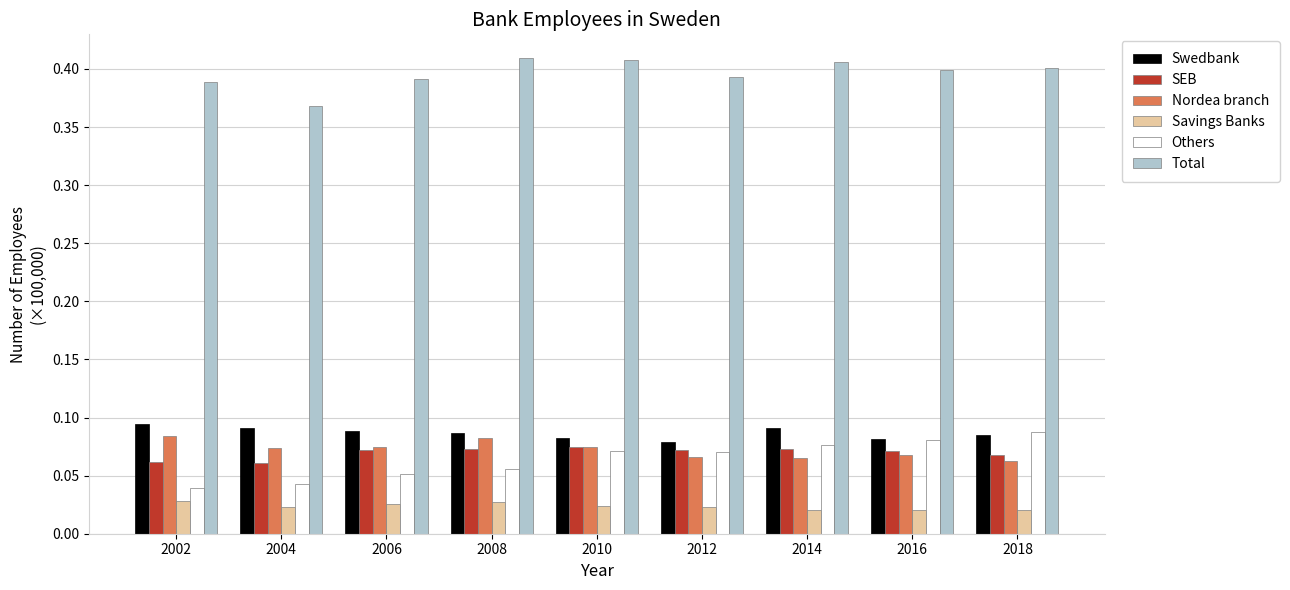

Which series has the largest total across all categories?

Total